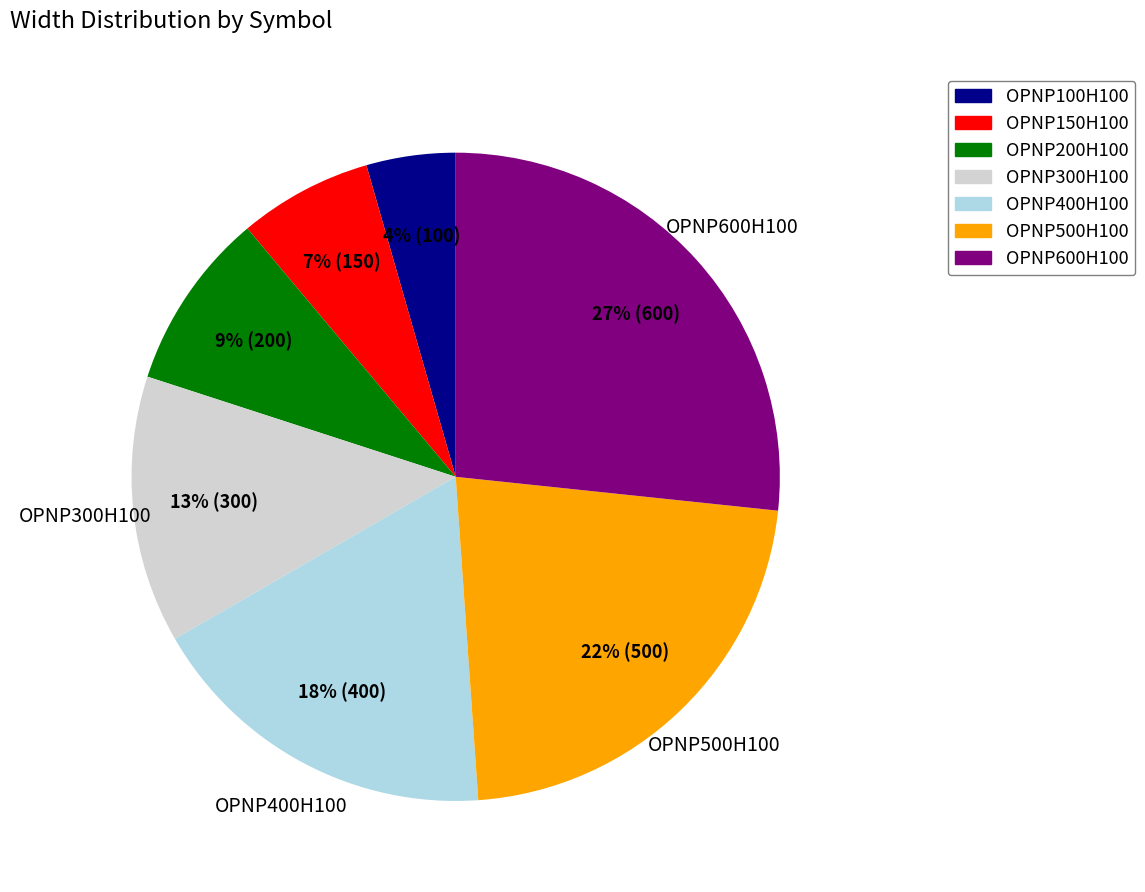

The OPNP100H100 slice represents 17% of the pie. True or false?

False